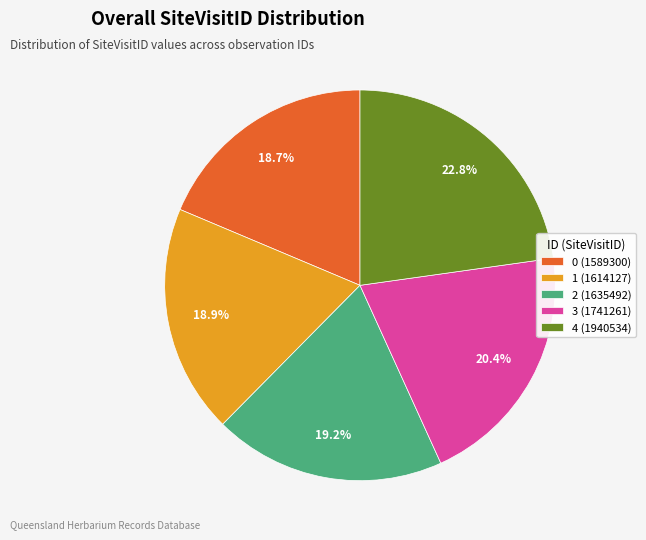

Is there a majority slice in this chart?

No